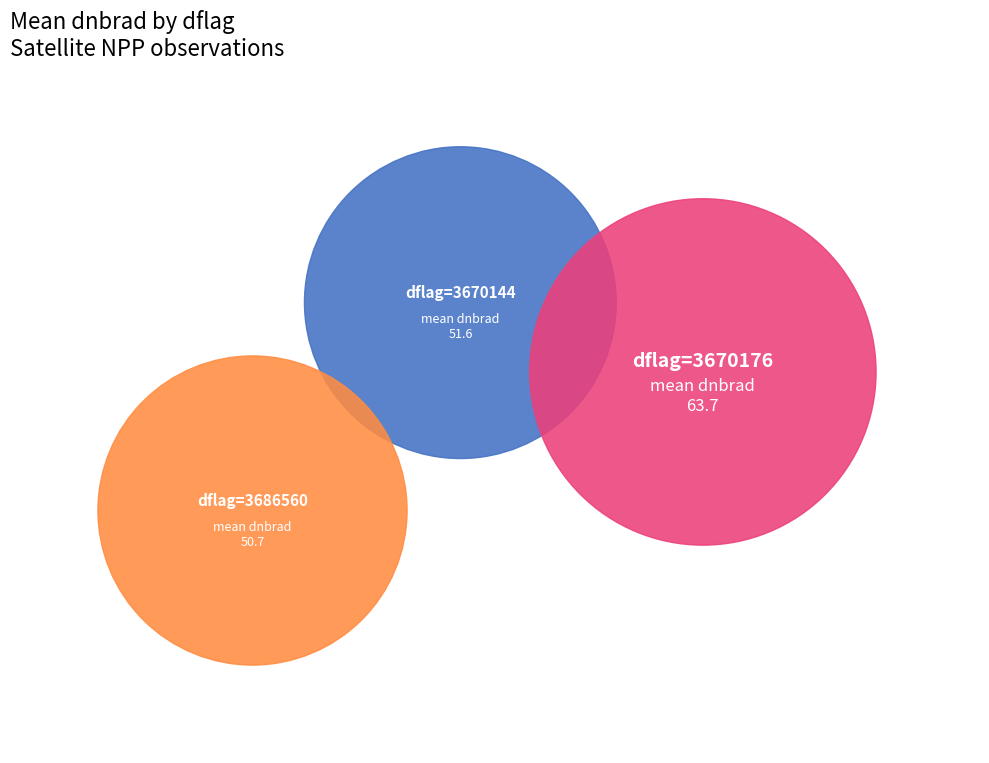

Is 3670176 the majority of the pie?

No